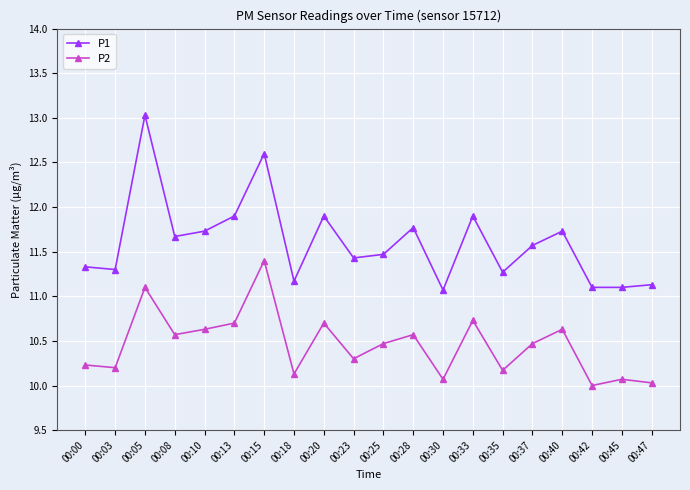

What is the value of the P2 point at the 15th from the left?

10.2